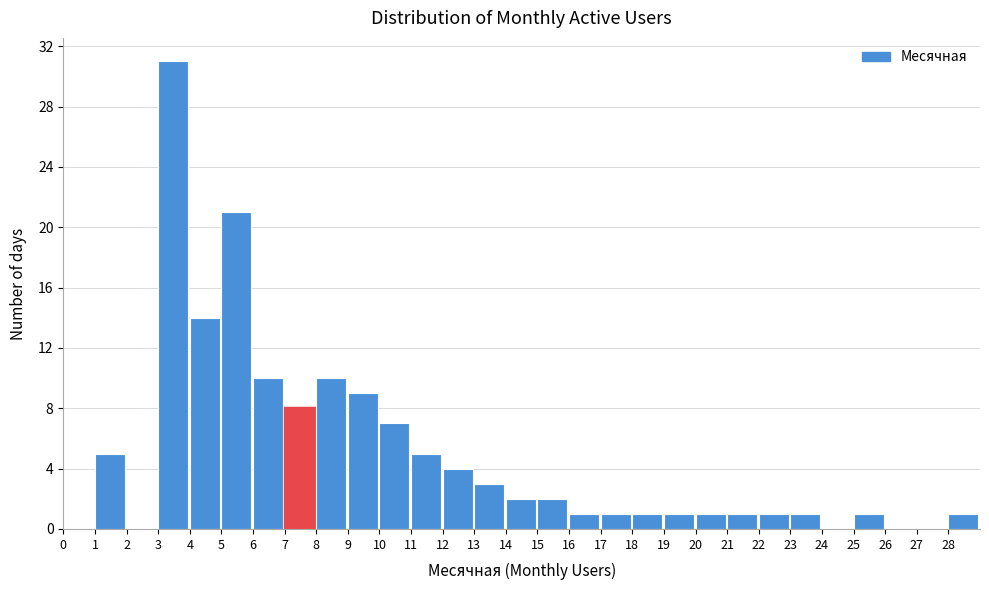

Over which range of the x-axis is the bar tallest?

3 to 4